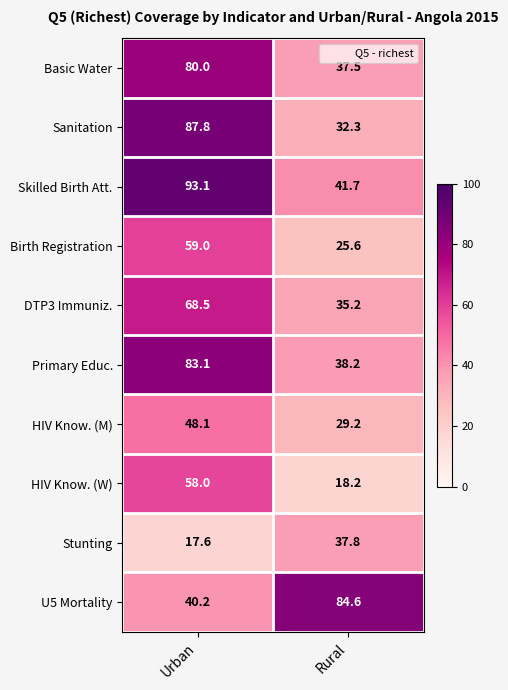

What is the minimum value shown in the chart?

17.6